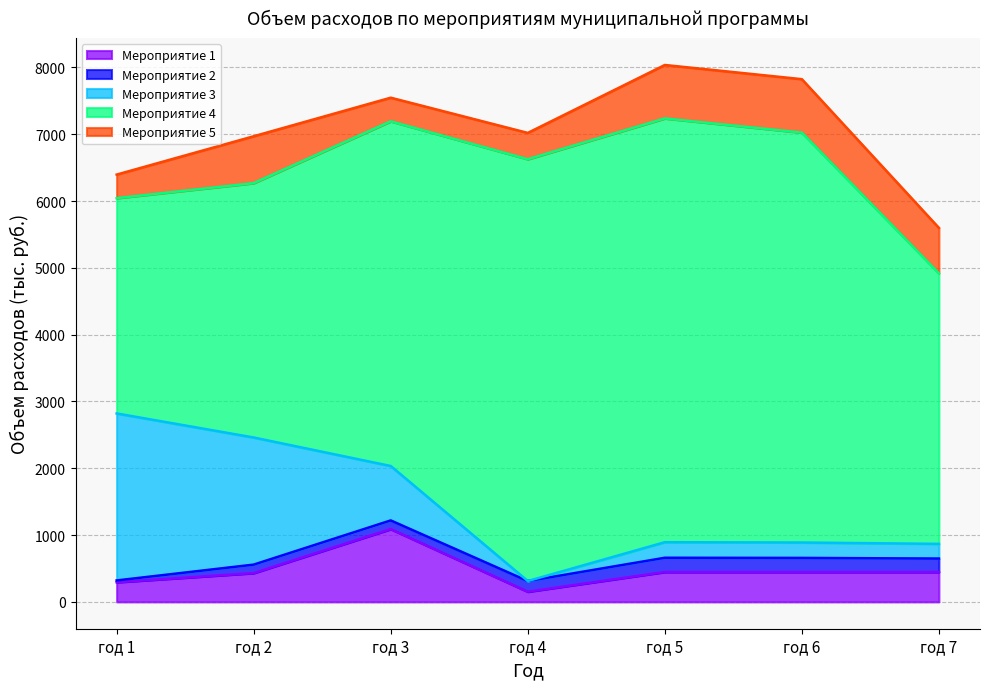

At which label does Мероприятие 2 reach its minimum?

год 1